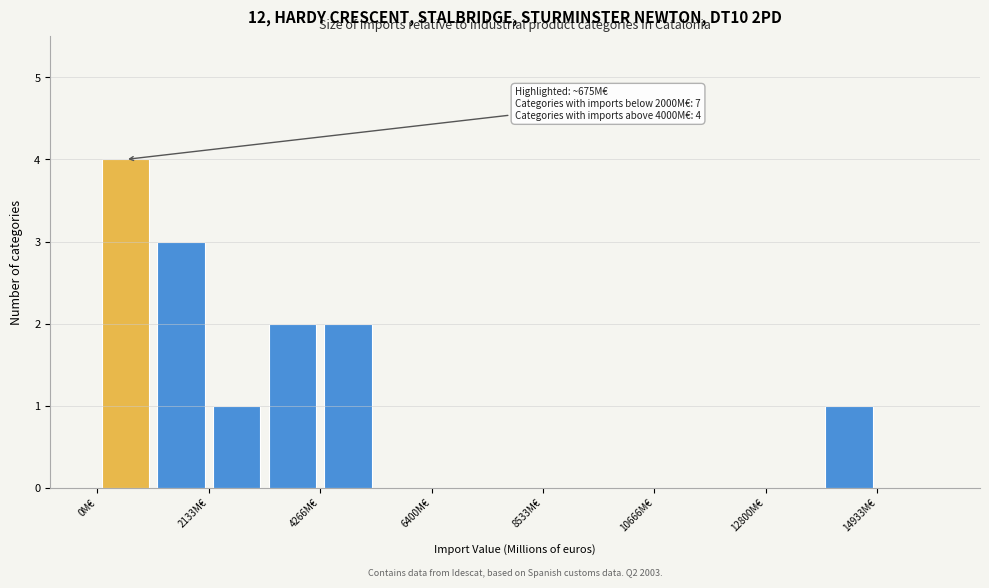

Around what value on the x-axis is the tallest bar? Give the approximate position of its centre, as read against the axis.

500